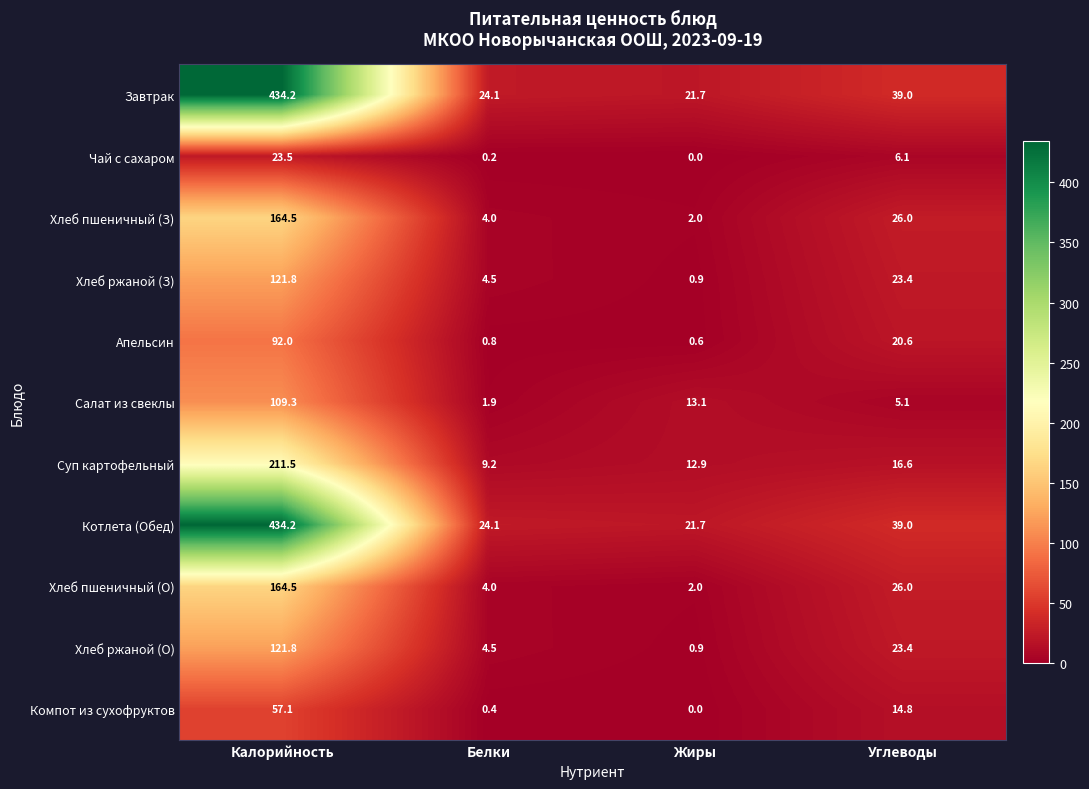

True or false: Хлеб ржаной (О) has a value of 121.8 at Калорийность.

True